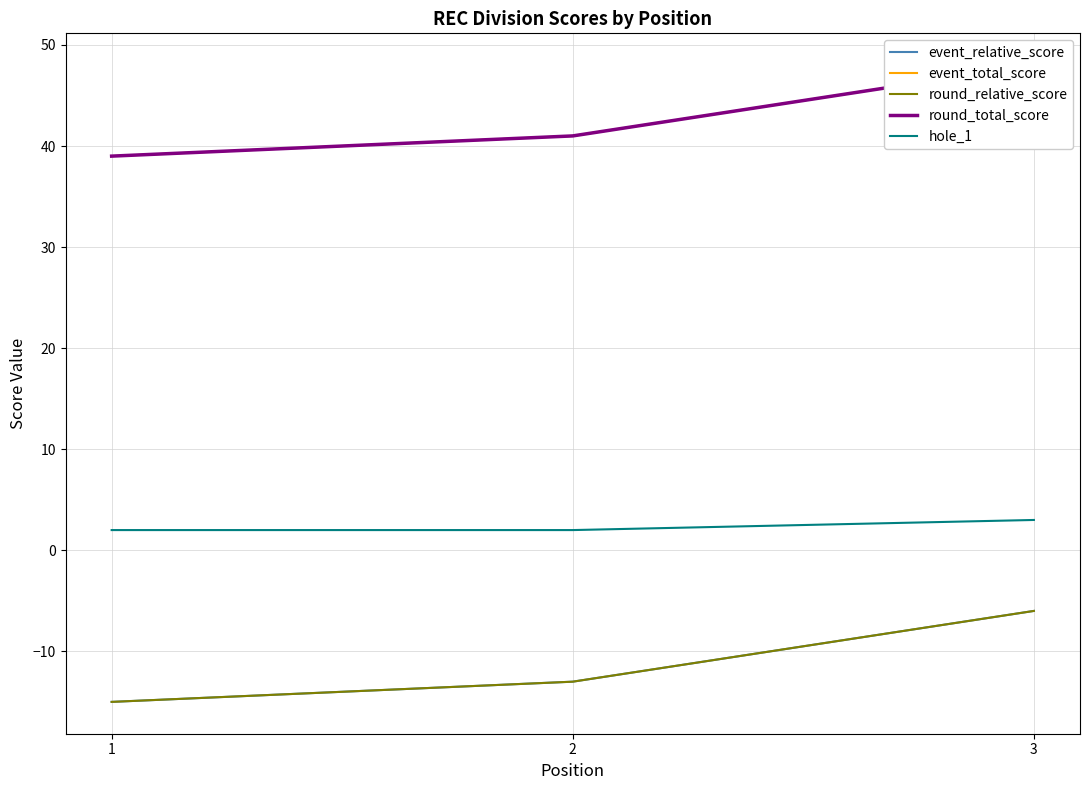

Which series has the widest spread of values?

event_relative_score